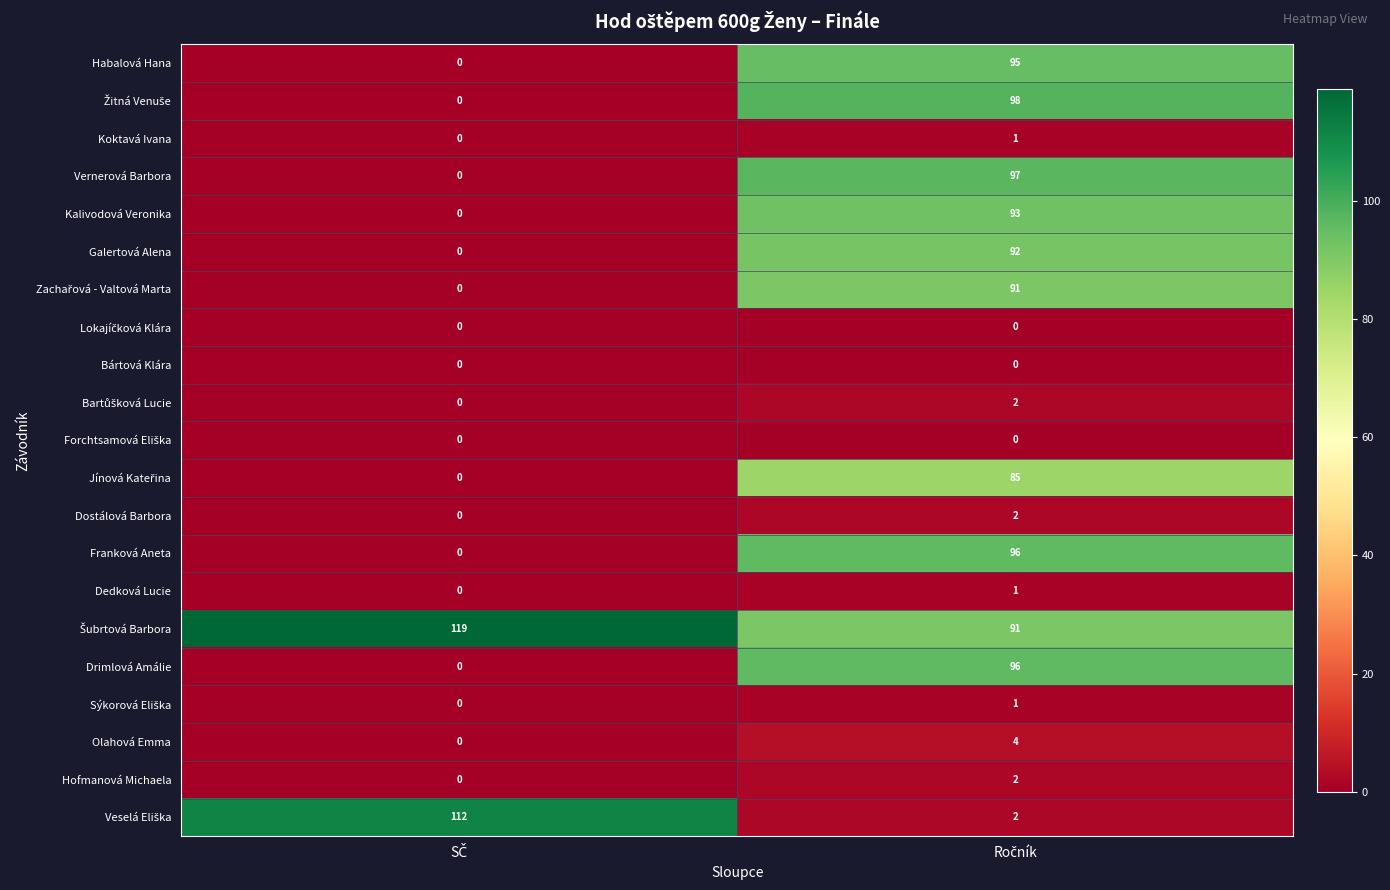

What is the sum of all Habalová Hana values?

95